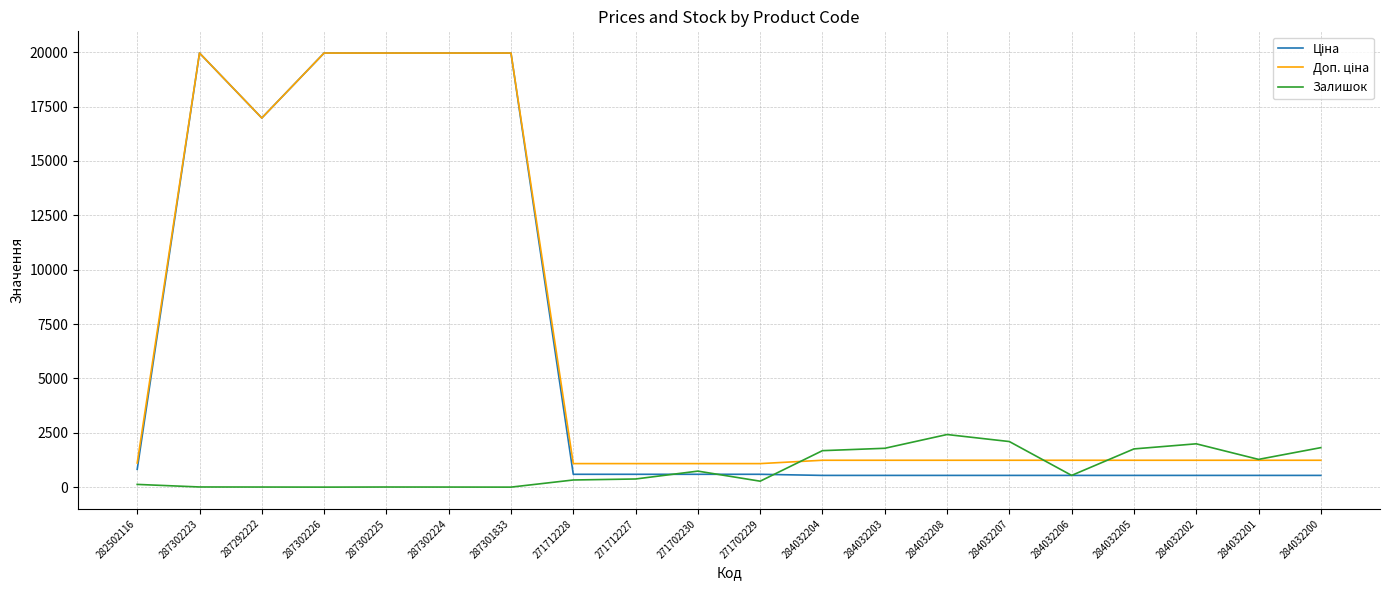

What is the maximum value shown in the chart?

19964.2